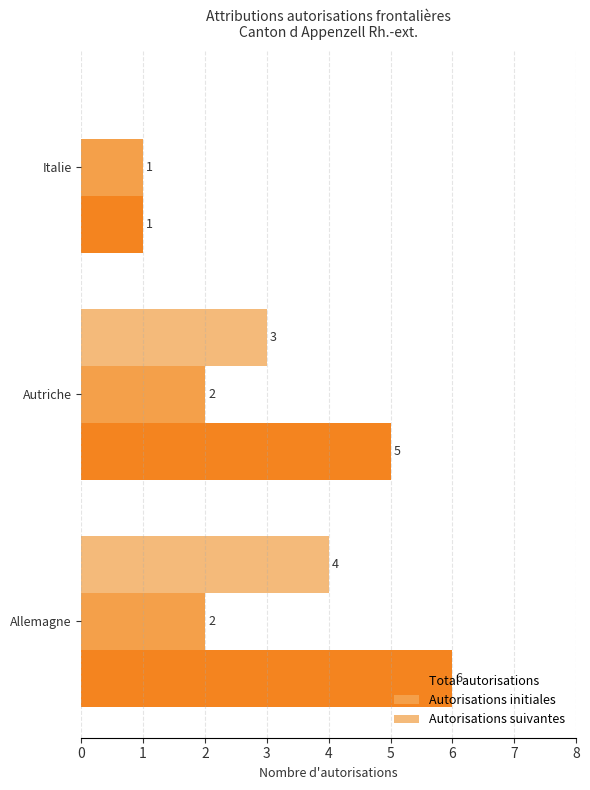

What is the sum of all Autorisations initiales values?

5